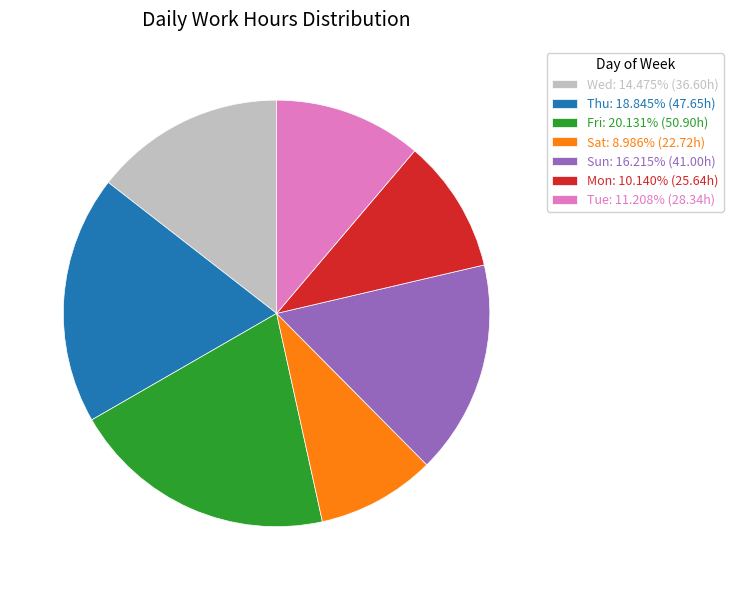

Count the number of slices in the pie.

7